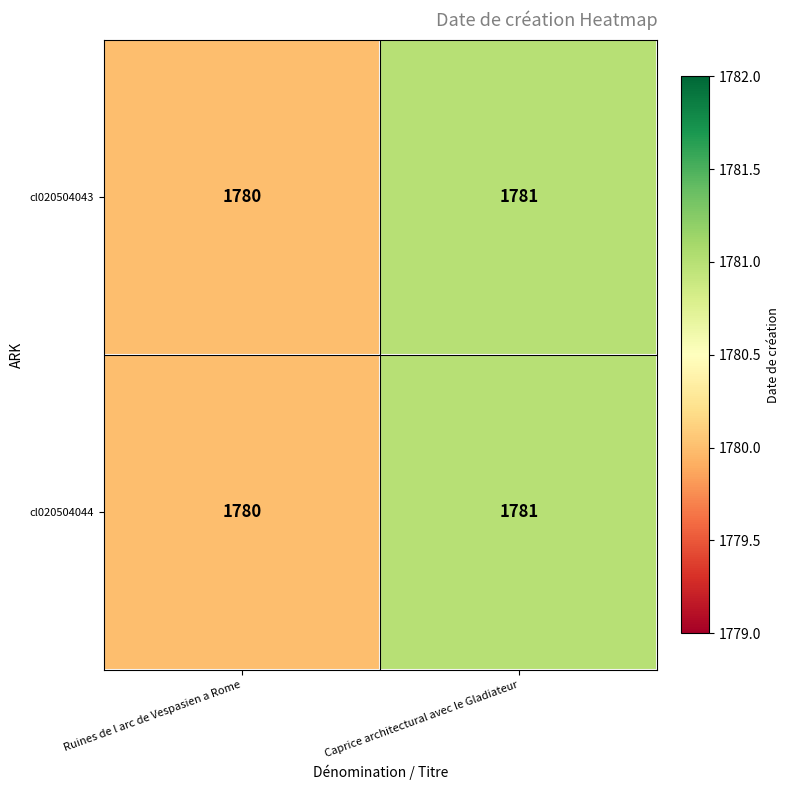

What is the highest value of the cl020504043 series?

1781